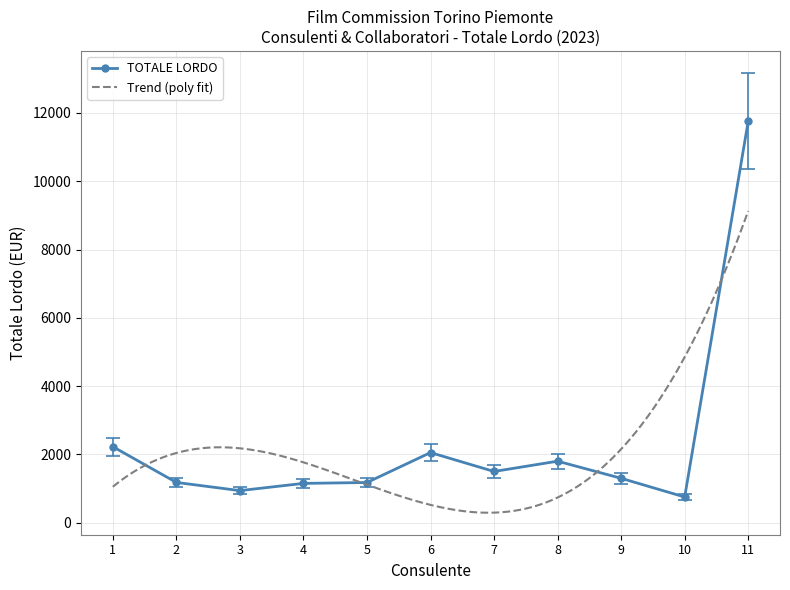

What is the value of the TOTALE LORDO point at the 8th from the left?

1801.2